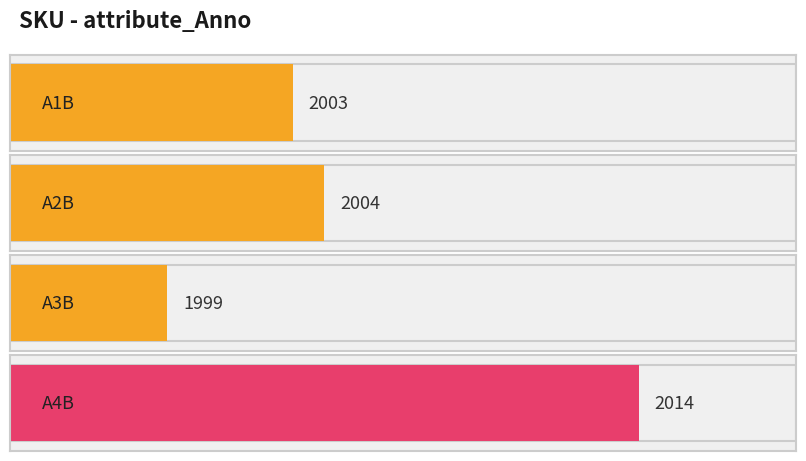

Rank the categories by value from lowest to highest.

A3B, A1B, A2B, A4B